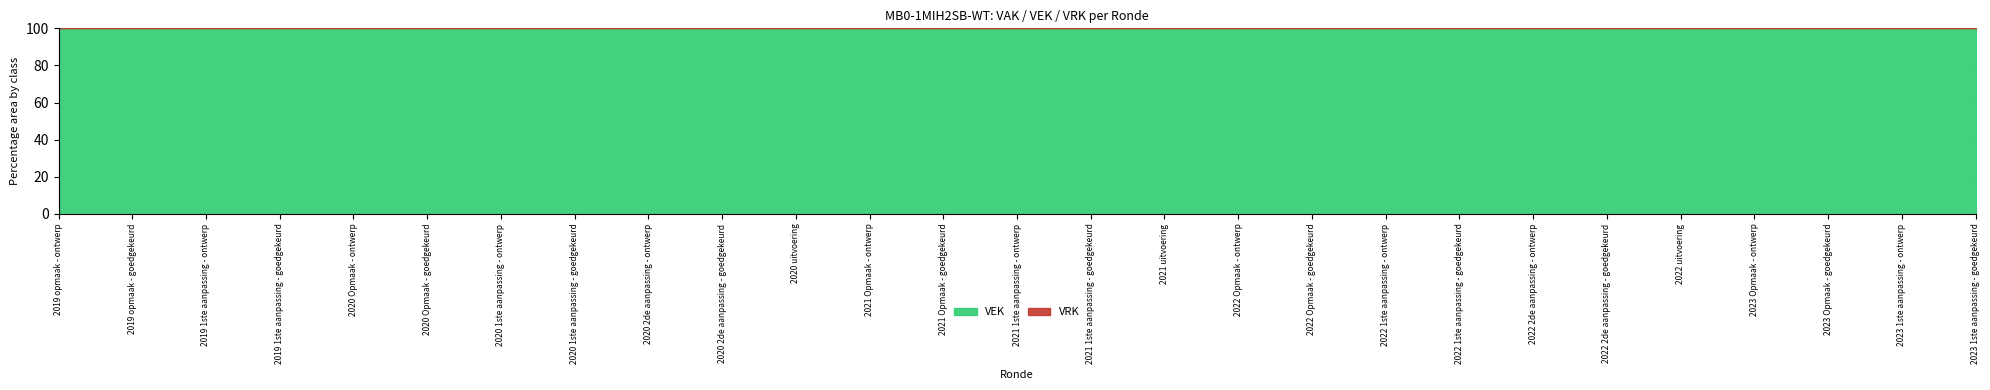

Which series has the largest range (max minus min)?

VEK